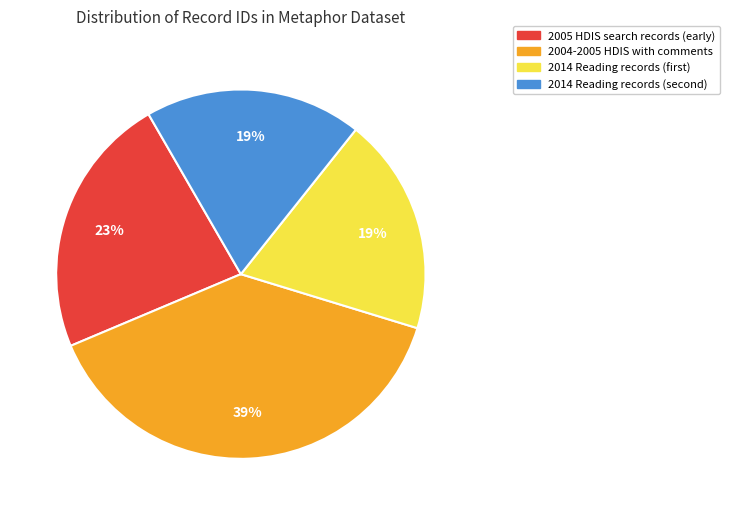

To the nearest percent, what is the difference between the largest and smallest slice percentages?

20%